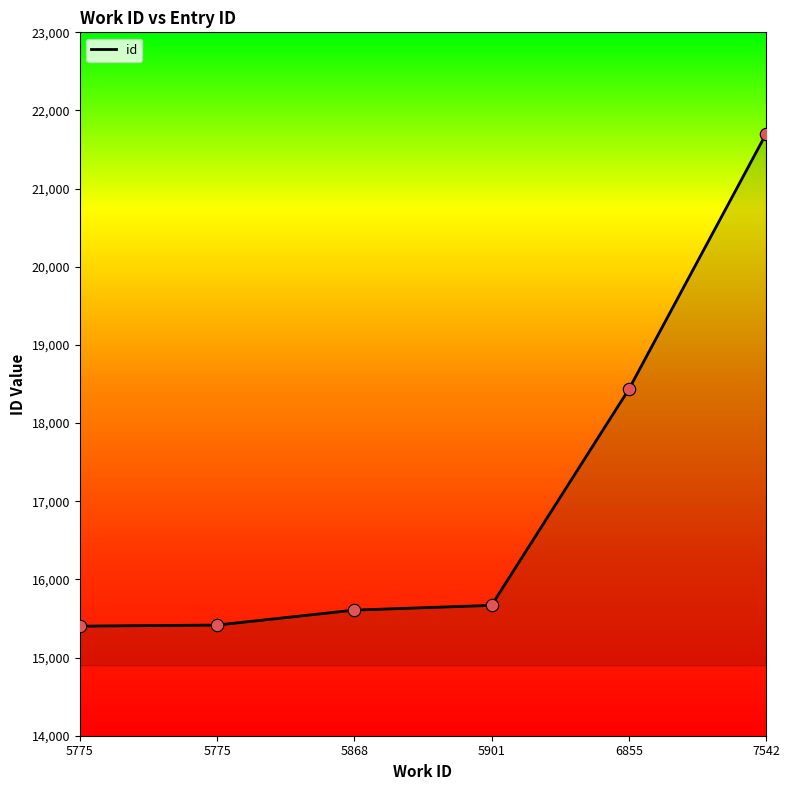

Is this an area chart (filled region under the line)?

Yes